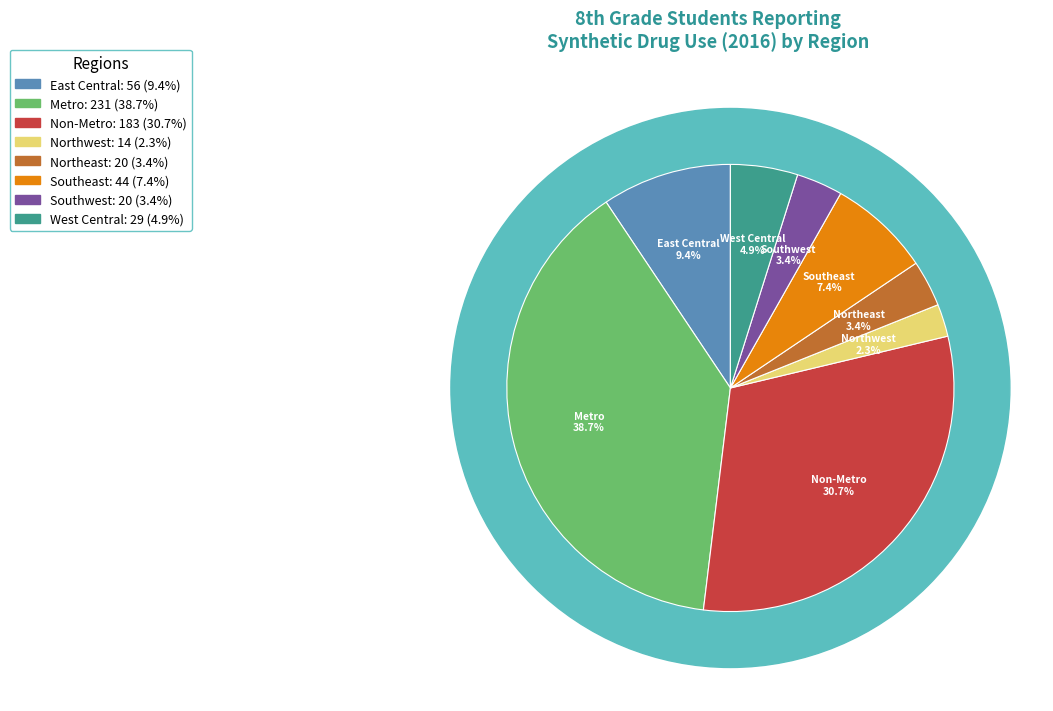

What is the ratio of the value at Metro to the value at Southeast?

5.2